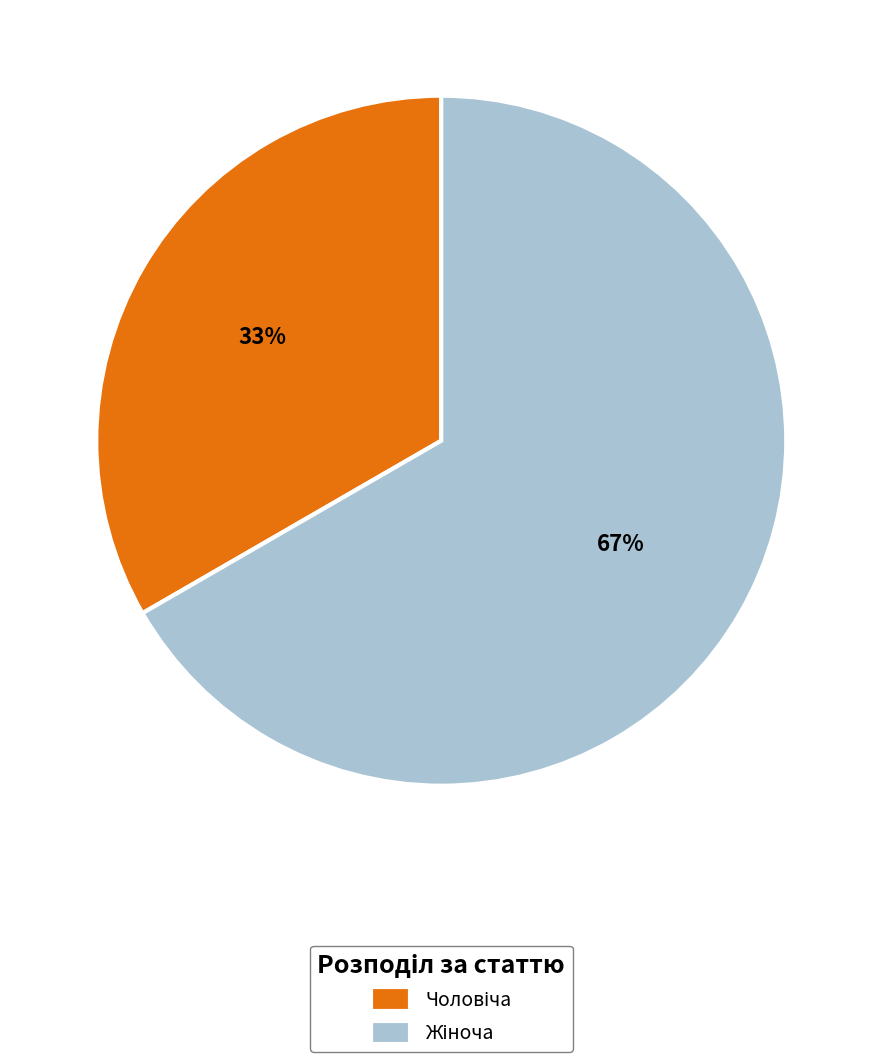

Does any single category account for the majority?

Yes